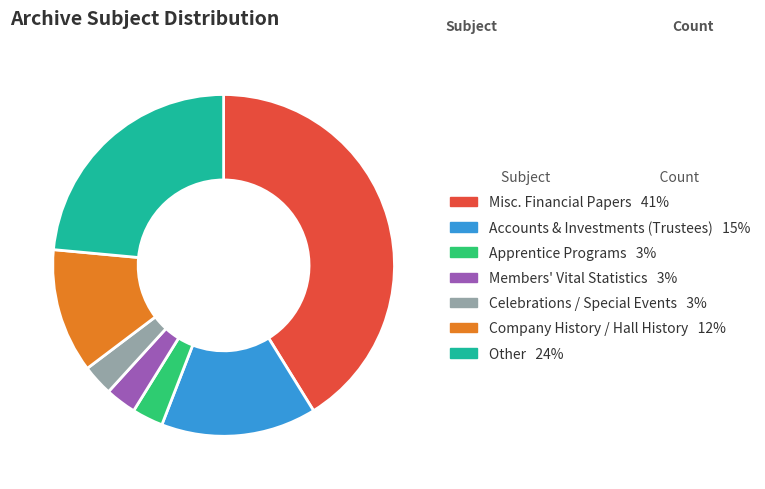

Between Accounts & Investments (Trustees) and Apprentice Programs, which is larger?

Accounts & Investments (Trustees)